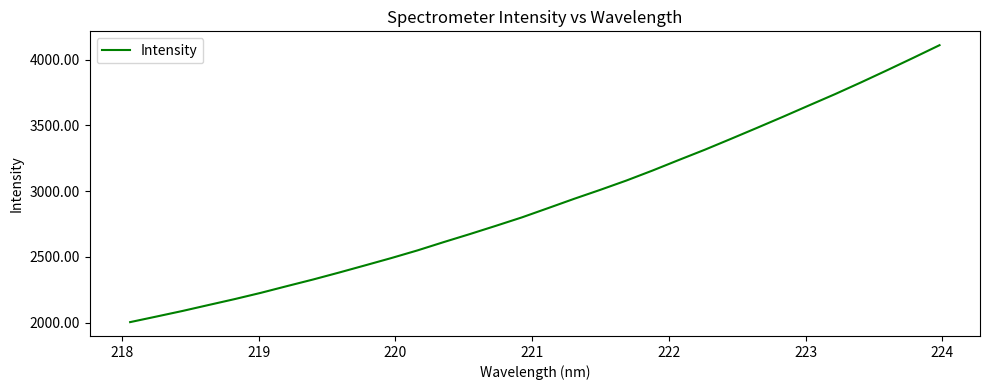

What is the difference between the maximum and minimum values?

2105.6